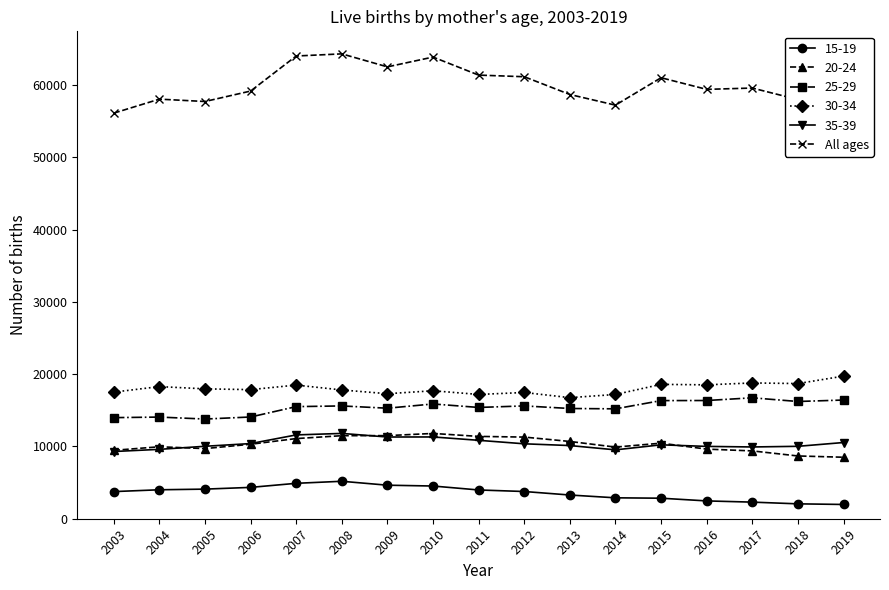

True or false: 30-34 and All ages intersect in this chart.

False